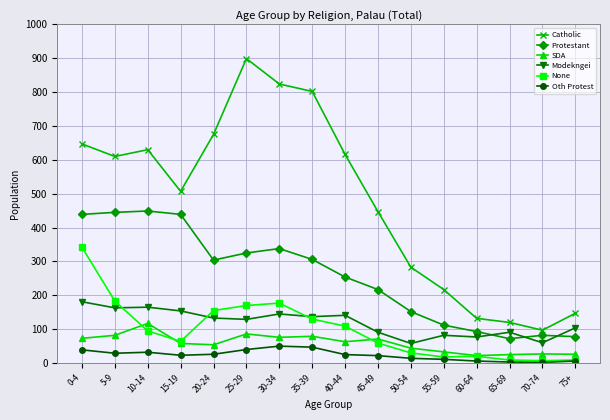

What is the difference between the SDA values at 15-19 and 75+?

32